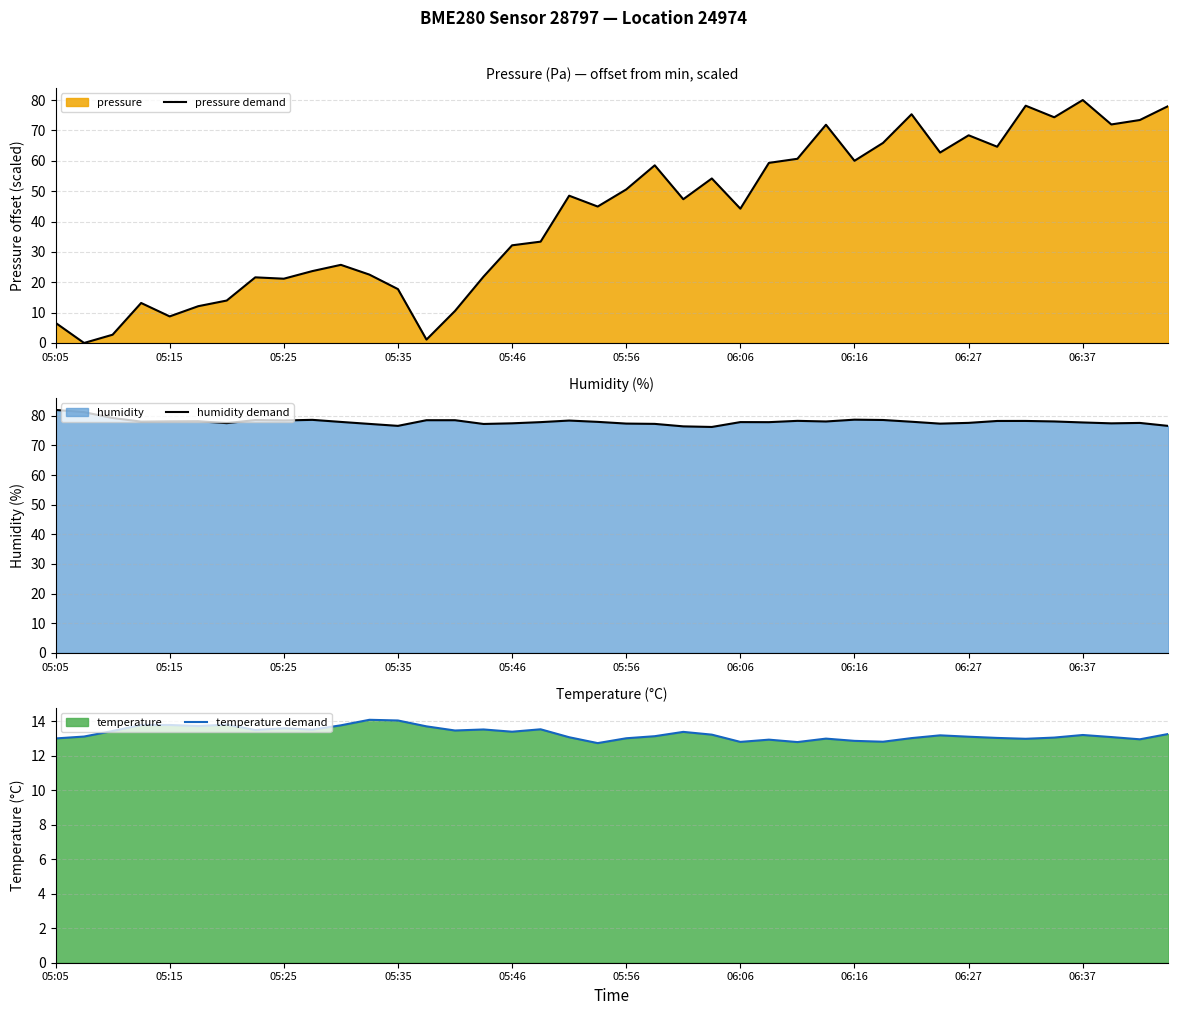

What is the lowest value of the humidity demand series?

76.2